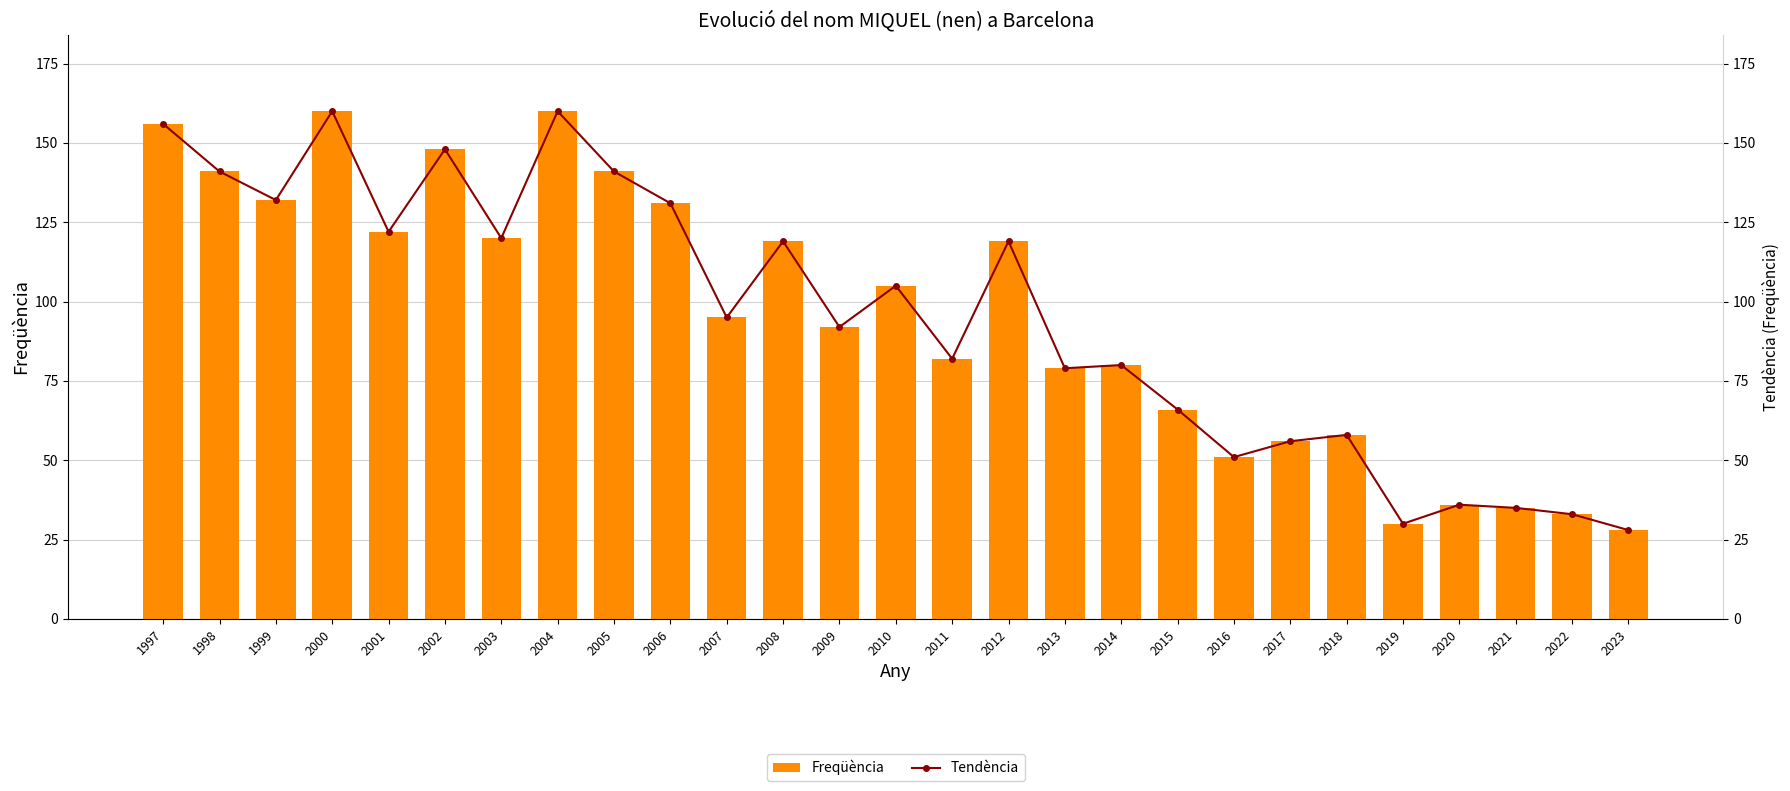

What is the value of the Tendència bar at the 17th from the left?

79